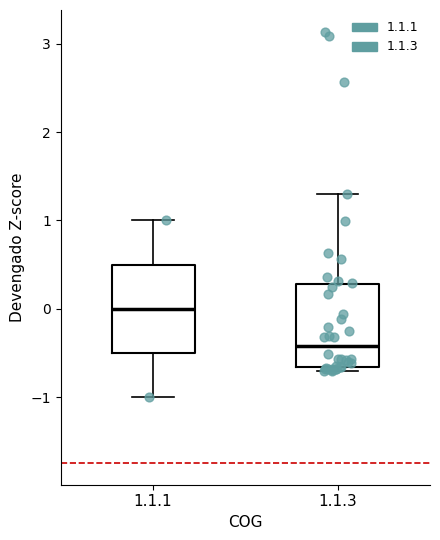

Which box has the lowest median line?

1.1.3